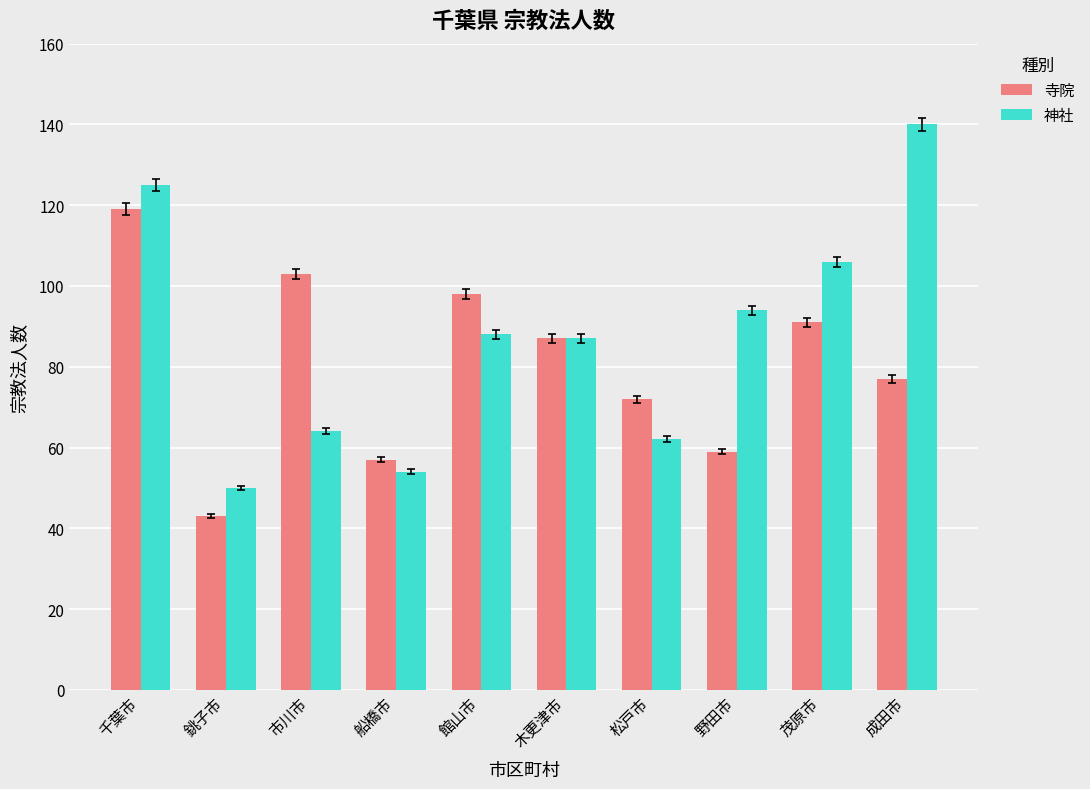

How many data points does each series have?

10